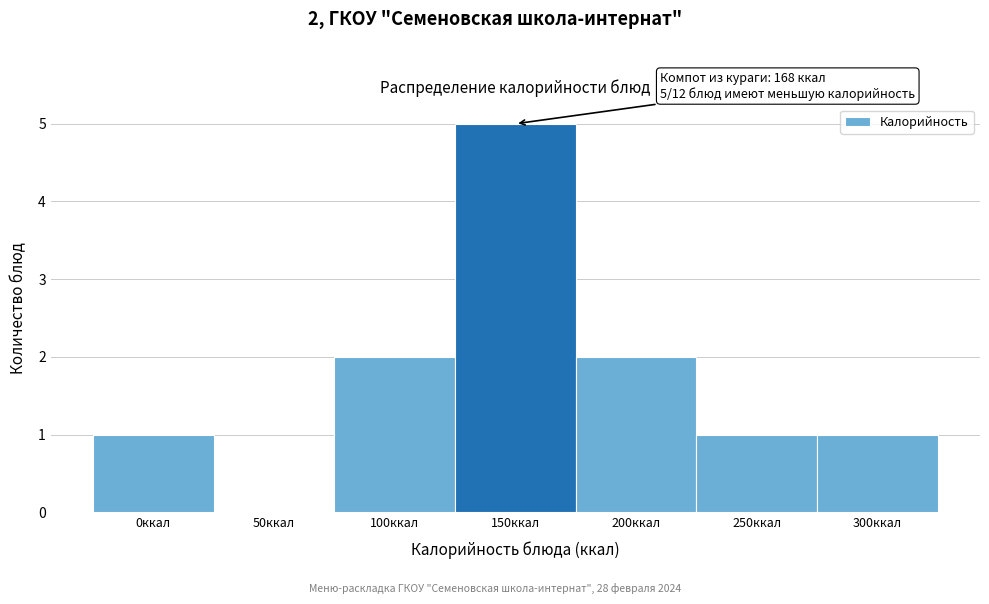

Reading left to right, extract all data points from this chart.

0ккал=1	50ккал=0	100ккал=2	150ккал=5	200ккал=2	250ккал=1	300ккал=1